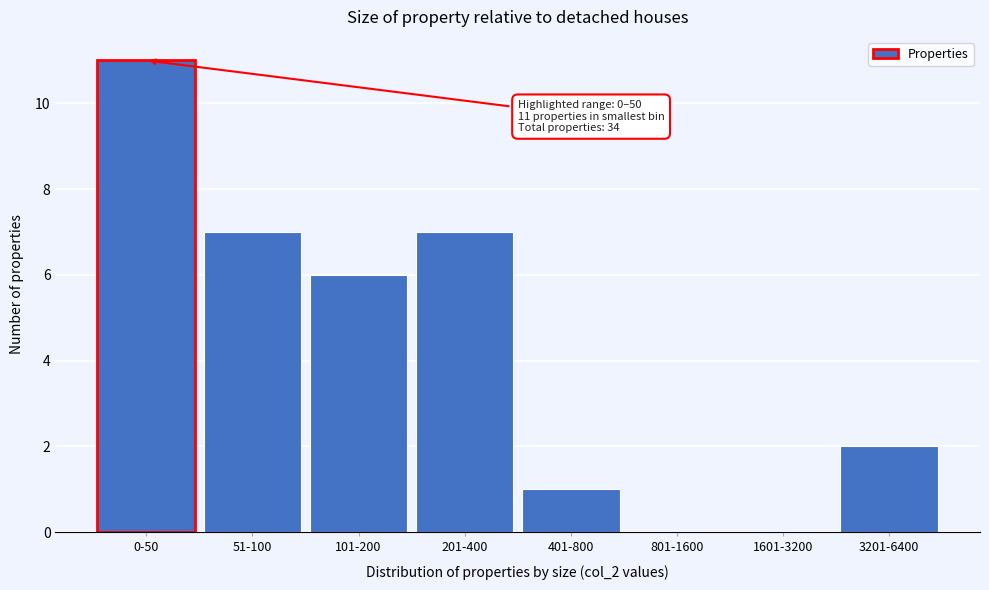

Reading left to right, extract all data points from this chart.

0-50=11	51-100=7	101-200=6	201-400=7	401-800=1	801-1600=0	1601-3200=0	3201-6400=2